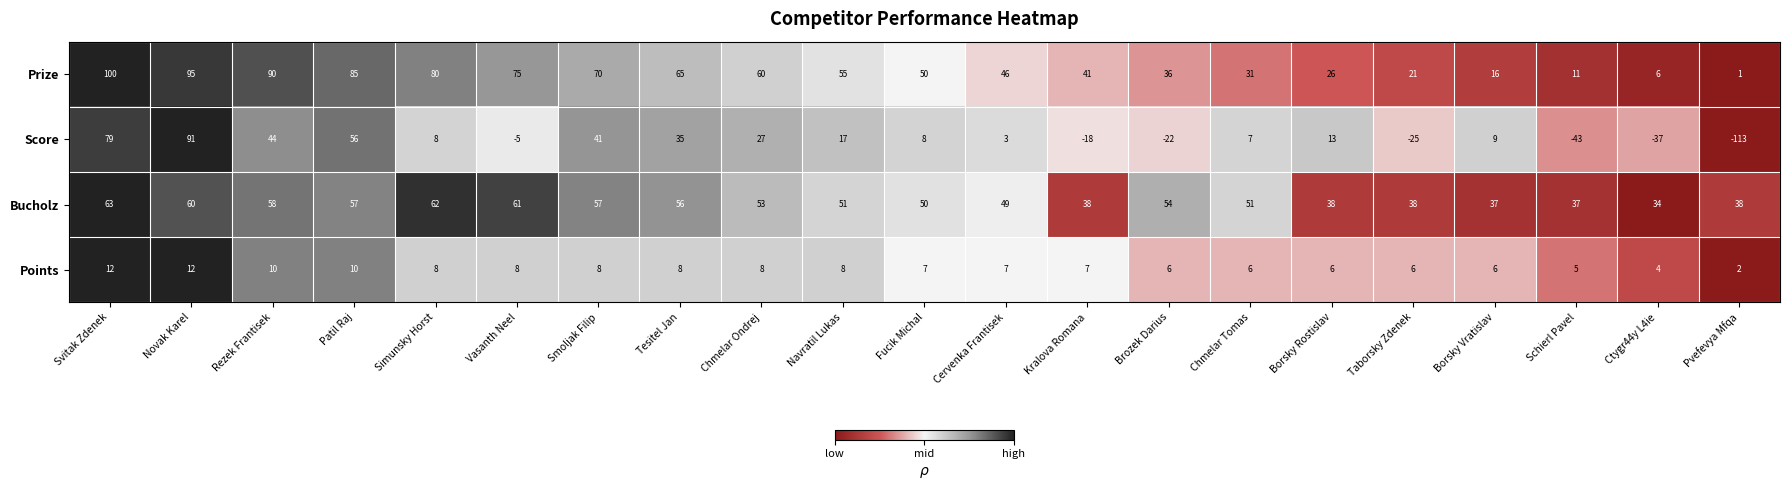

What is the spread (max minus min) of values at Cervenka Frantisek?

46